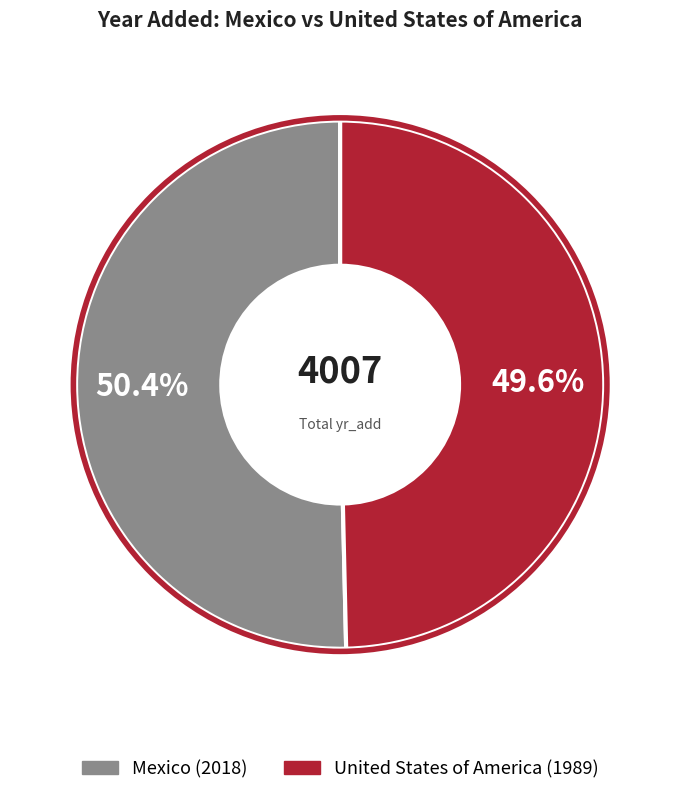

Does United States of America account for over 50% of the chart?

No